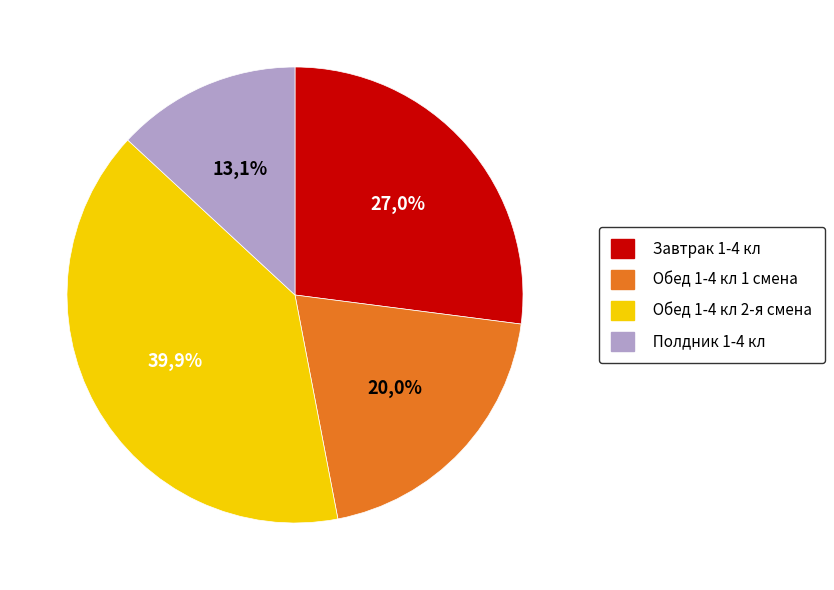

Is Обед 1-4 кл 1 смена дети с ОВЗ the majority of the pie?

No